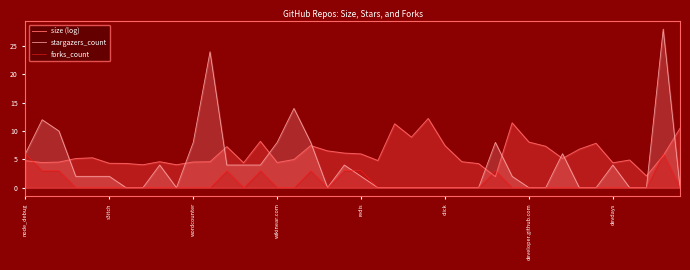

What are all the series names shown in the legend?

size (log), stargazers_count, forks_count